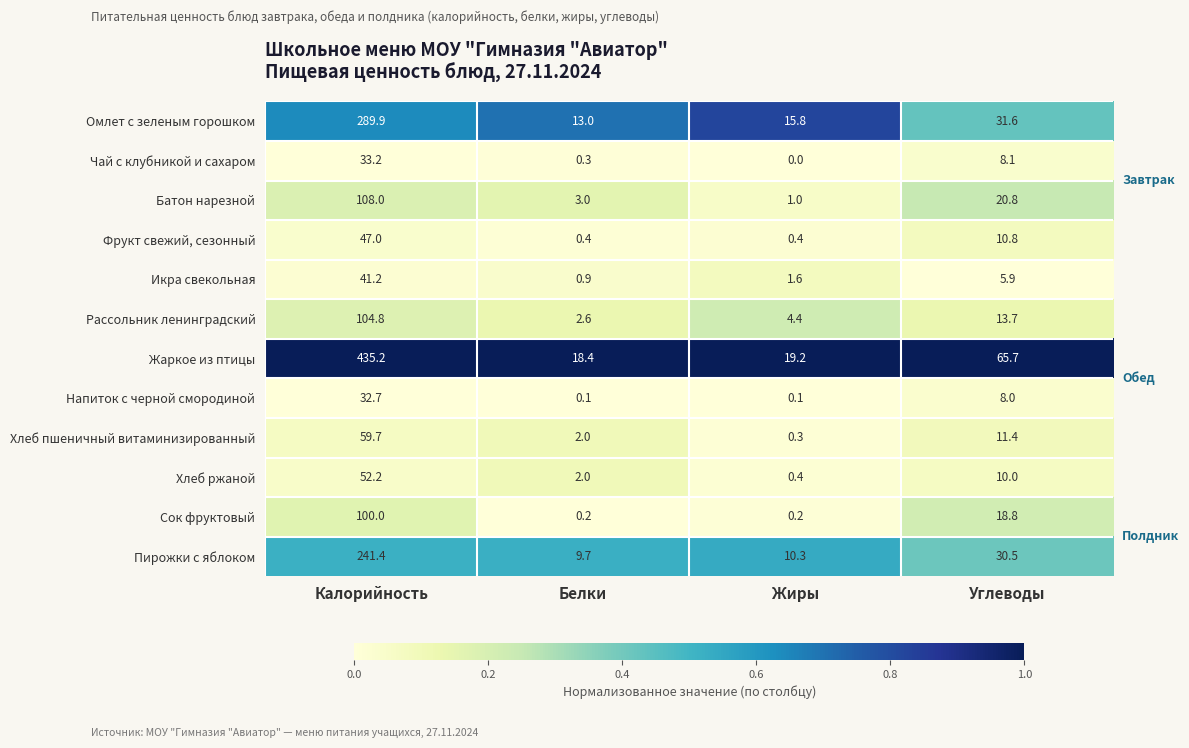

Is it true that Чай с клубникой и сахаром equals 0.3 at Белки?

True